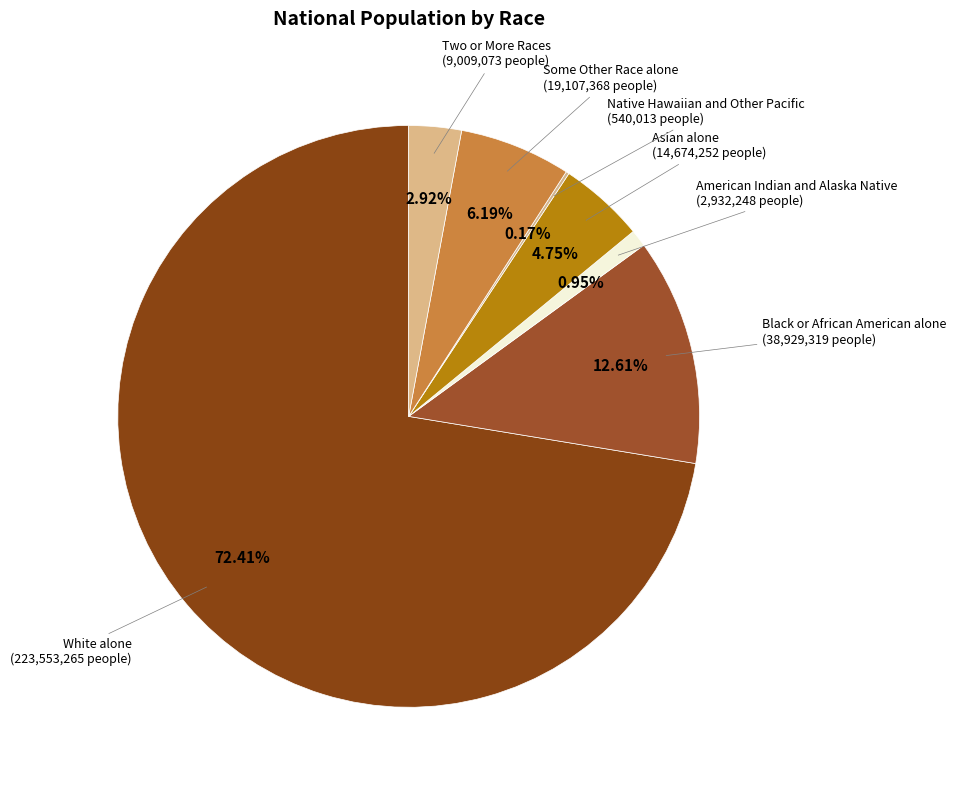

Which slice is the largest?

White alone